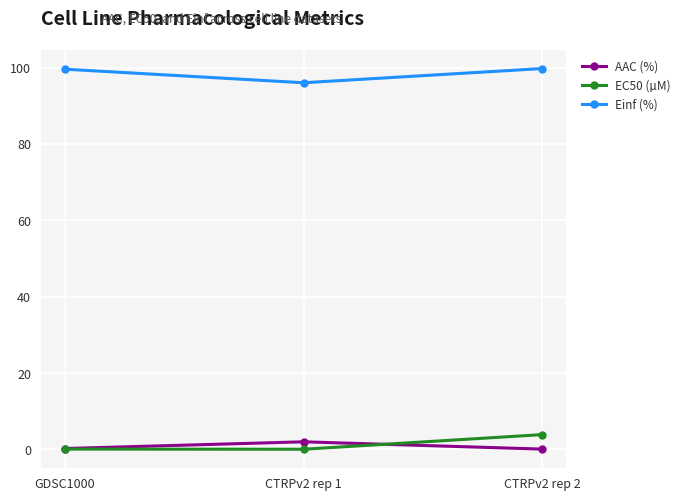

At how many categories does at least one series exceed 54?

3